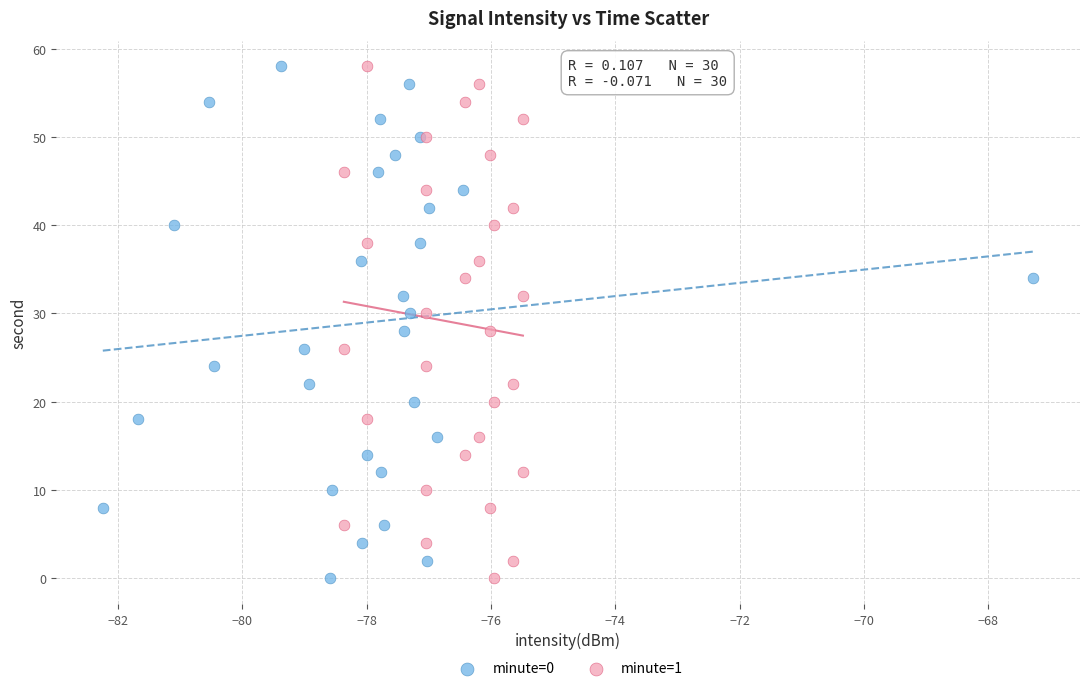

What are all the series names shown in the legend?

minute=0, minute=1